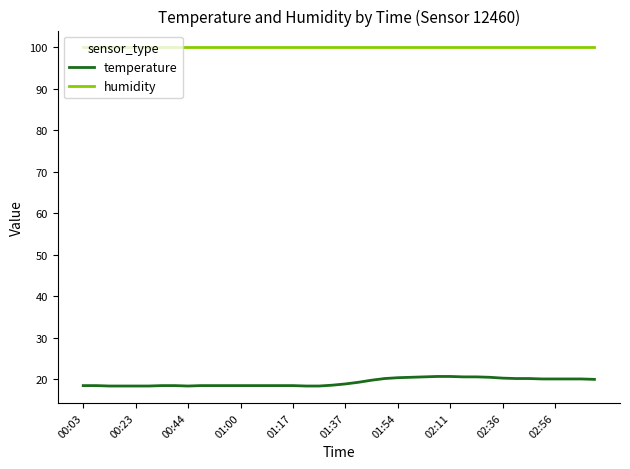

Which series has the largest range (max minus min)?

temperature